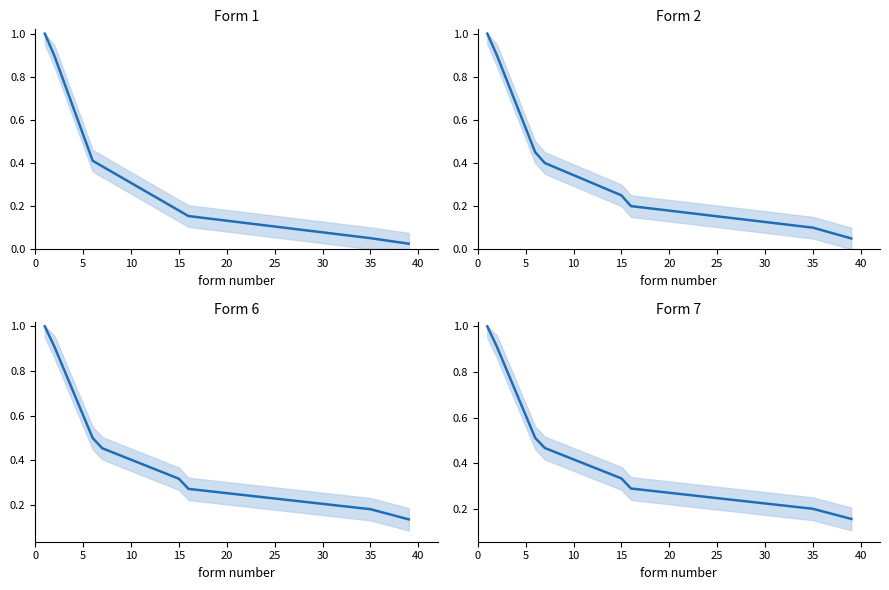

What is the value of the Form 7 point at the 2nd from the left?

0.9